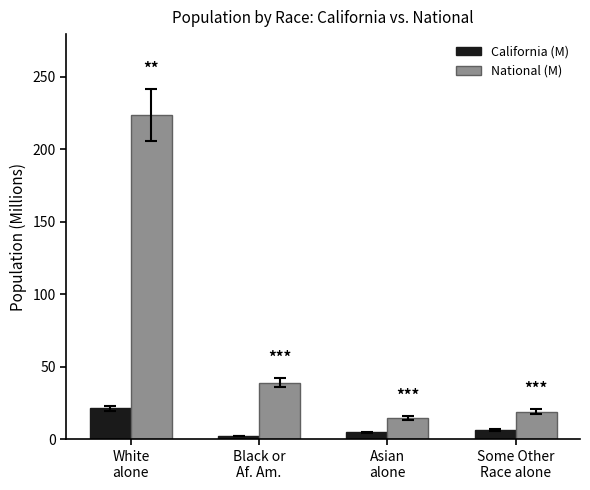

Reading right to left, what are all the values shown in this chart?

California (M): Some Other
Race alone=6.3	Asian
alone=4.9	Black or
Af. Am.=2.3	White
alone=21.5
National (M): Some Other
Race alone=19.1	Asian
alone=14.7	Black or
Af. Am.=38.9	White
alone=223.6